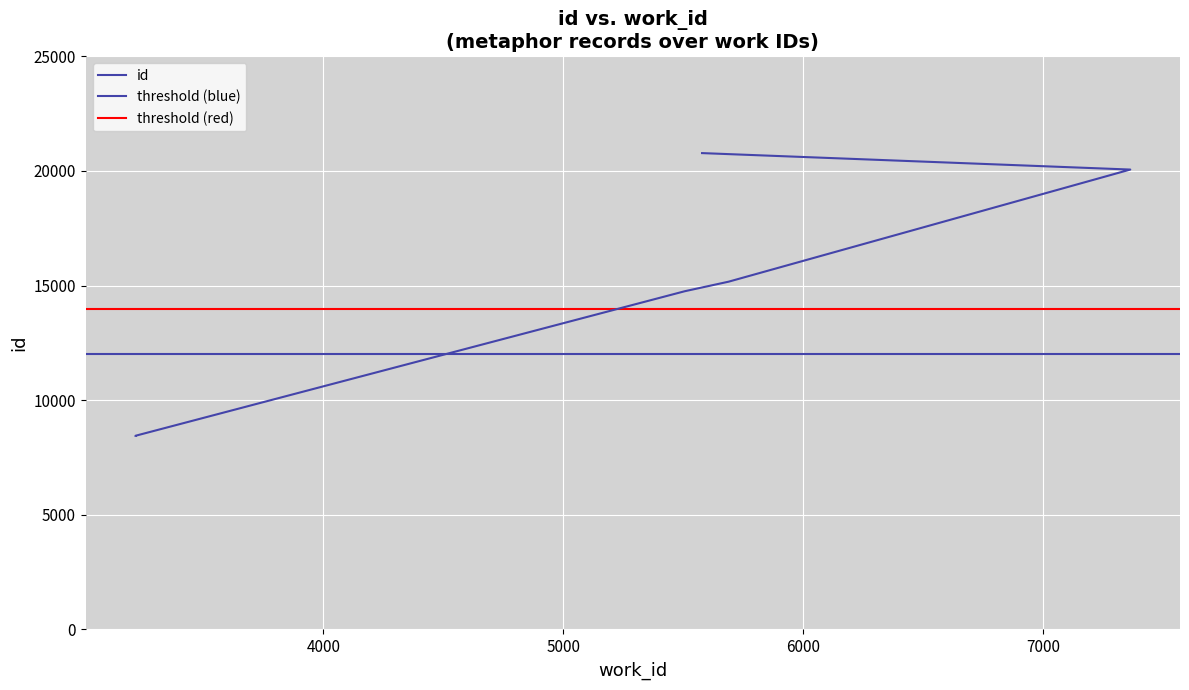

Reading left to right, transcribe all the data shown in this chart.

3216=8447	3216=8449	5507=14754	5690=15171	7365=20061	5579=20779